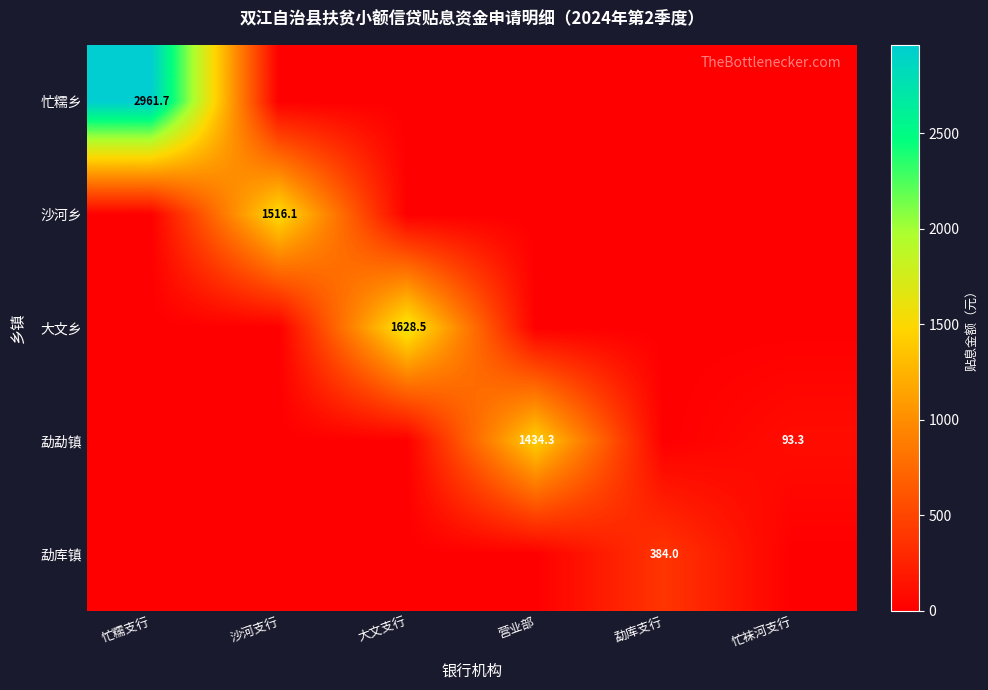

List the series in order of their peak value, lowest first.

勐库镇, 勐勐镇, 沙河乡, 大文乡, 忙糯乡